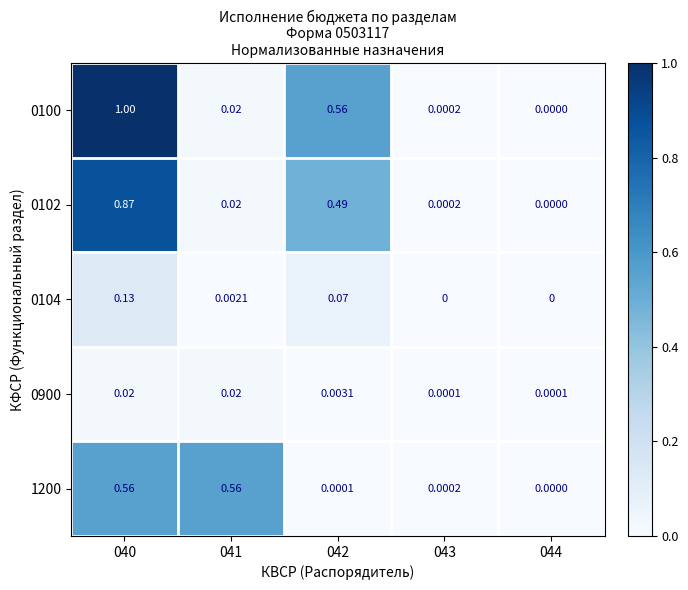

Is the value of 0900 at 040 greater than the value of 0102 at 040?

No